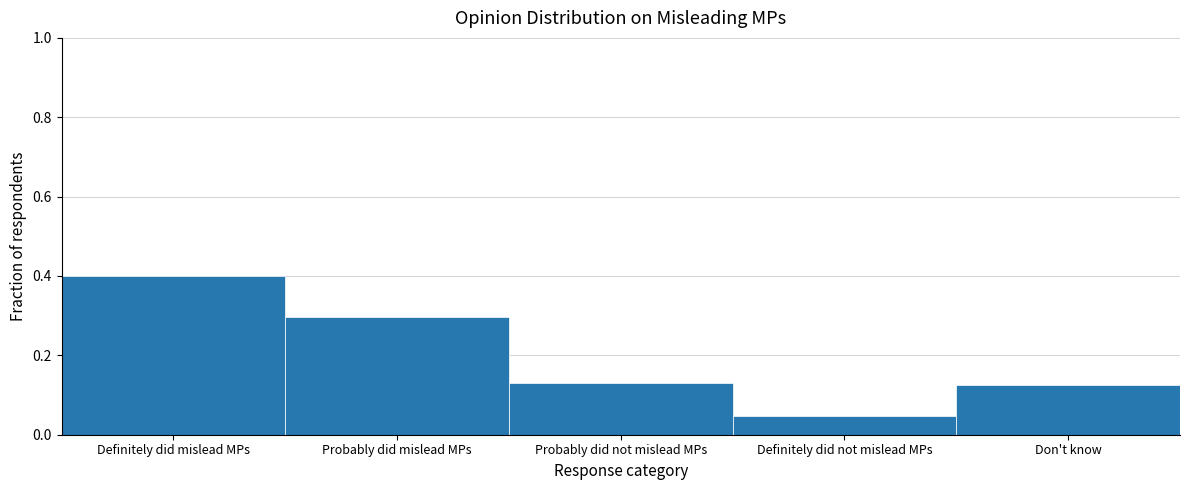

What is the difference between the values at Probably did not mislead MPs and Definitely did mislead MPs?

0.3